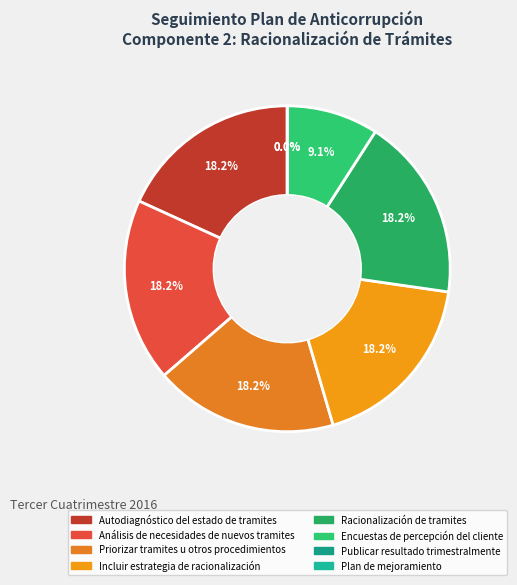

What portion of the pie excludes Racionalización de tramites?

81.8%